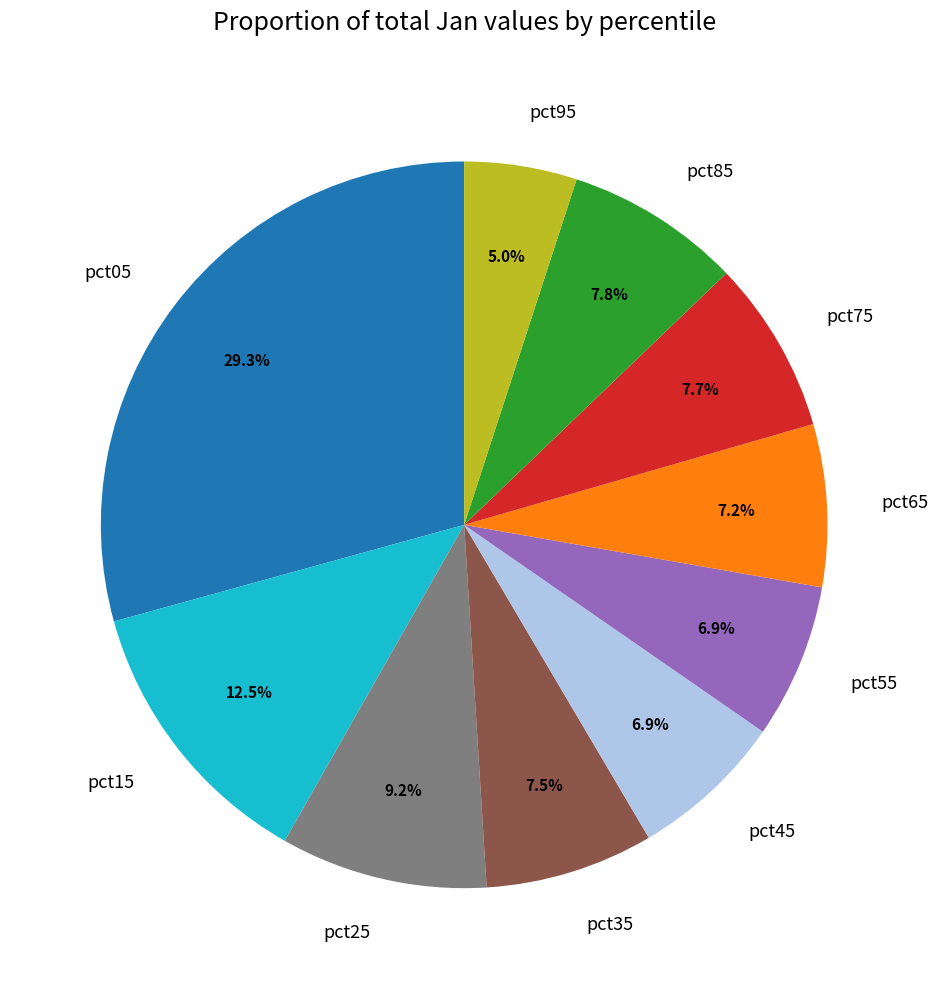

Is there any slice that represents more than half of the pie?

No